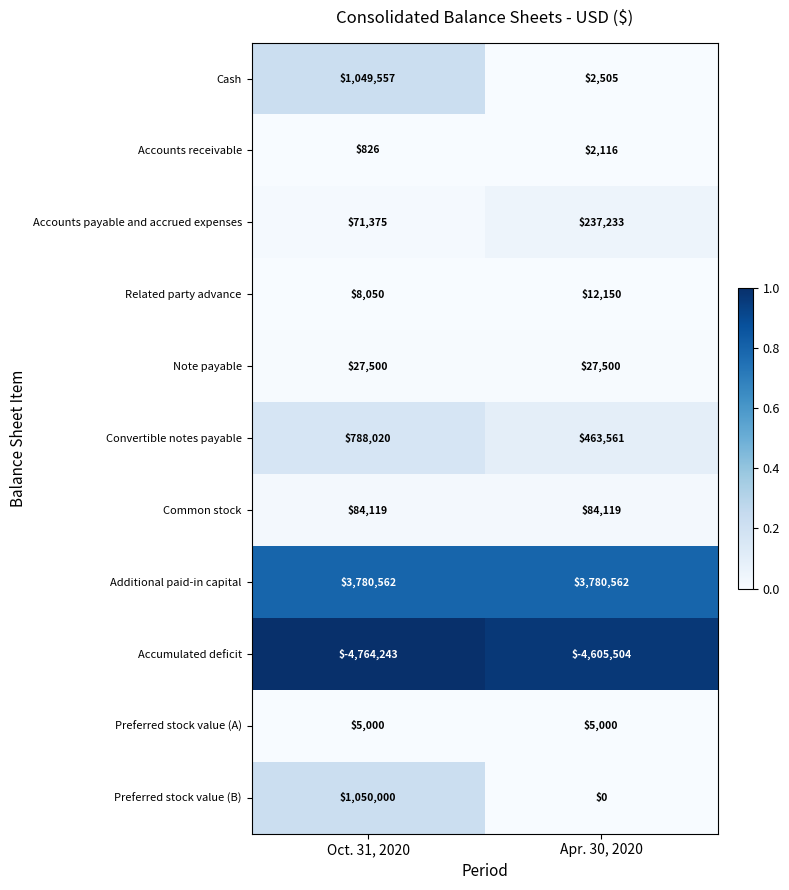

What is the spread (max minus min) of values at Oct. 31, 2020?

8544805